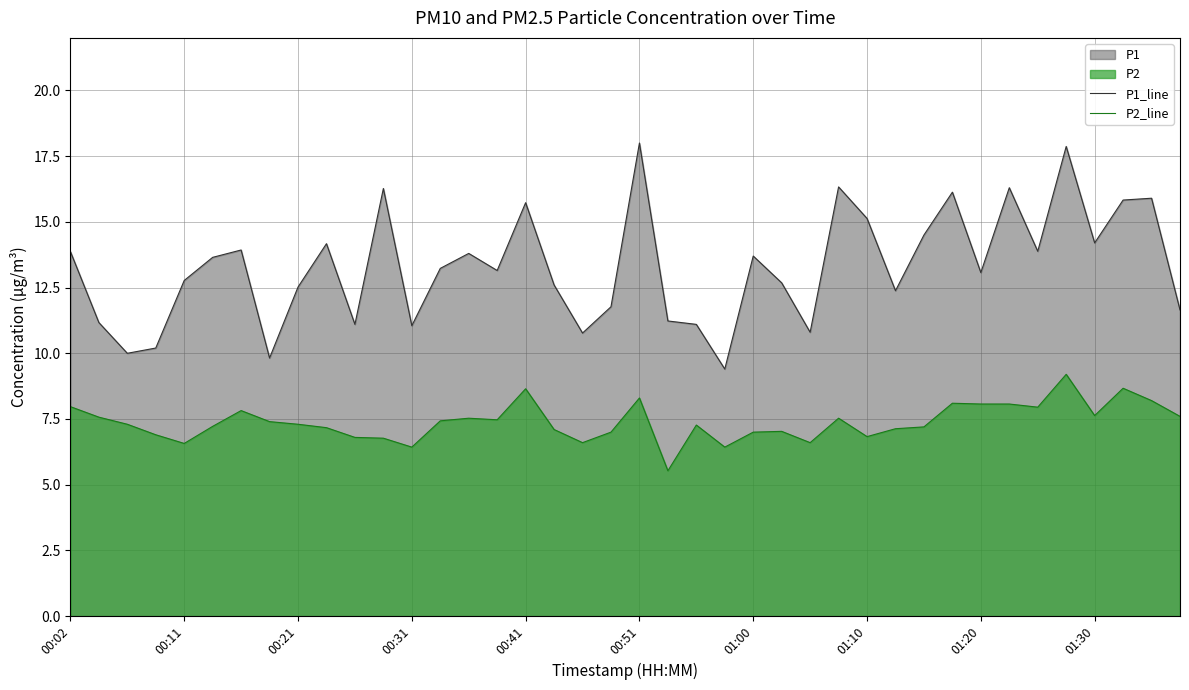

What is the difference between the maximum and minimum values in the P1_line series?

8.6